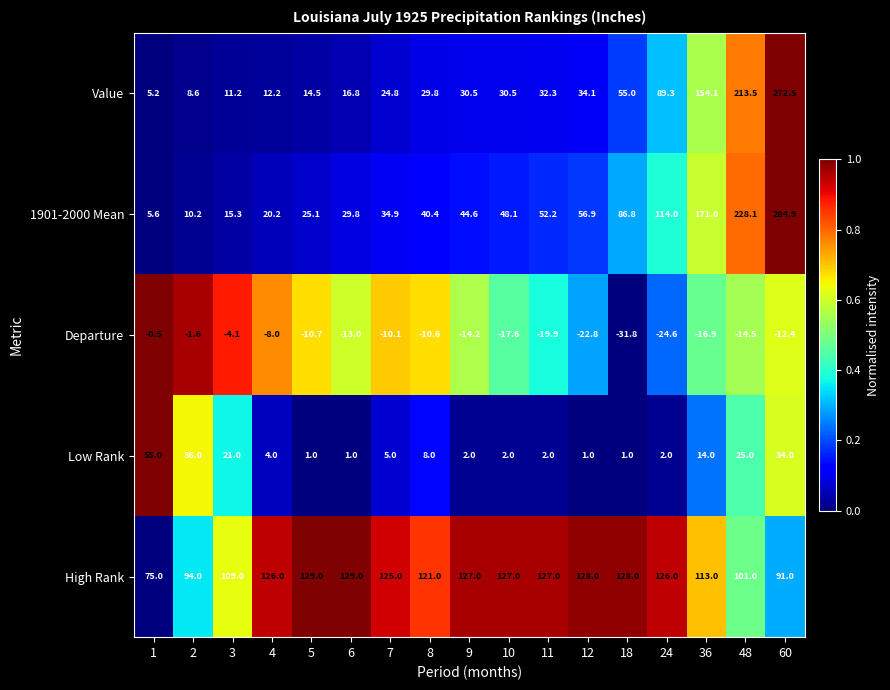

What is the minimum value shown in the chart?

-31.8